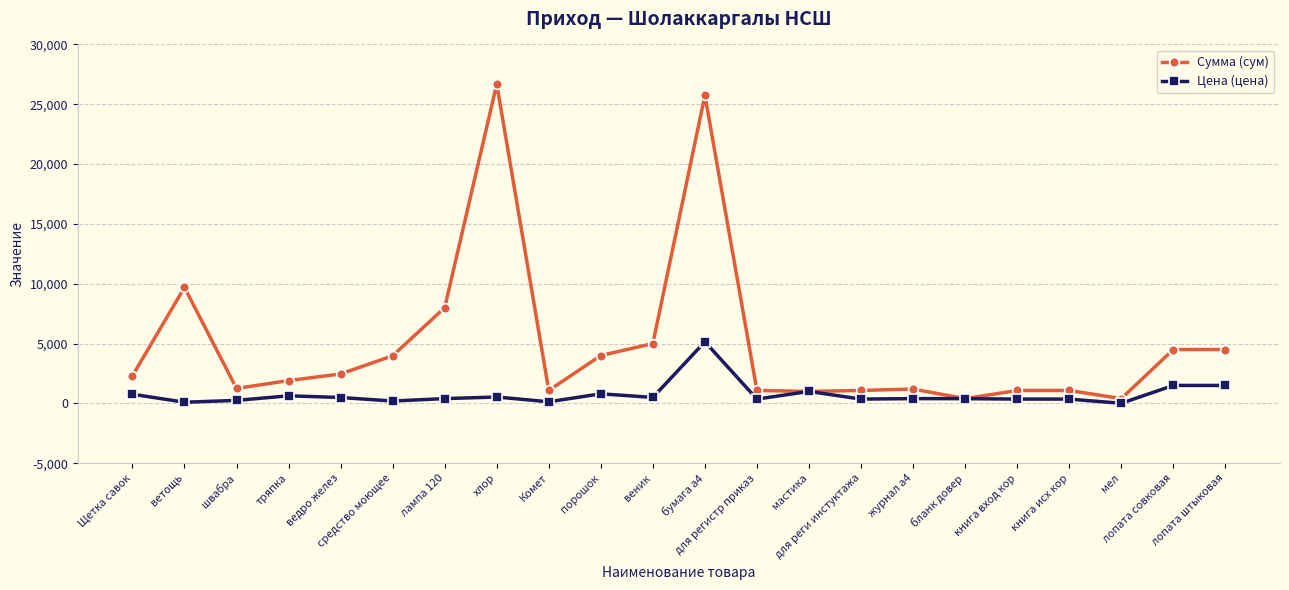

How many lines are shown in the chart?

2